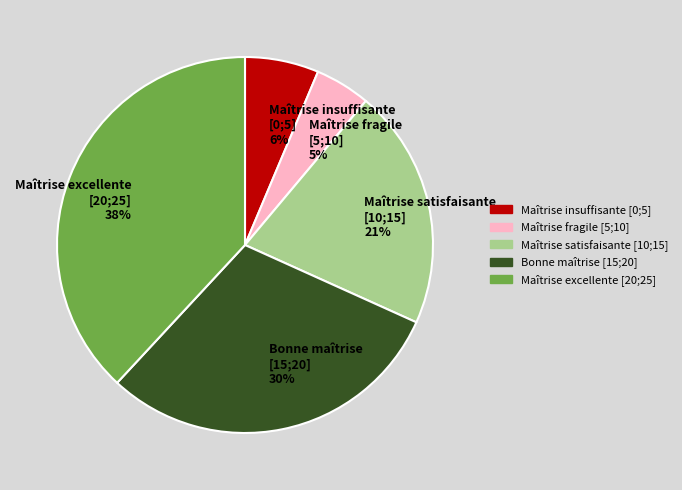

To the nearest percent, what portion does Maîtrise fragile [5;10] 5% represent?

5%